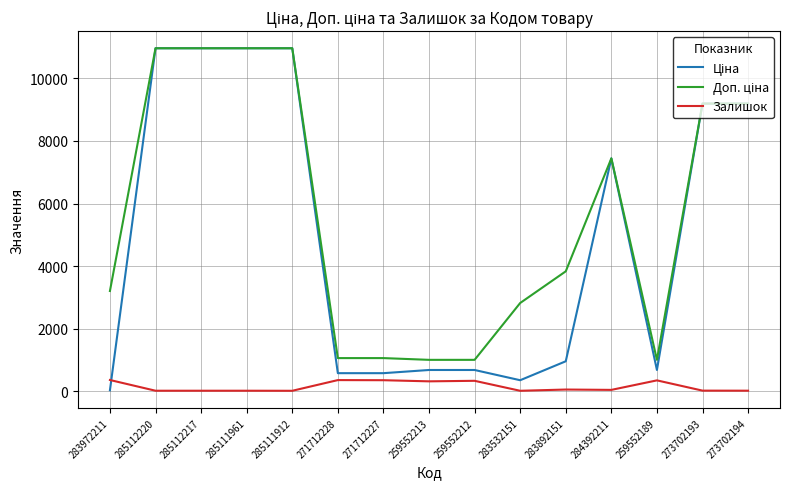

Is it true that Залишок equals 15.0 at 283532151?

True